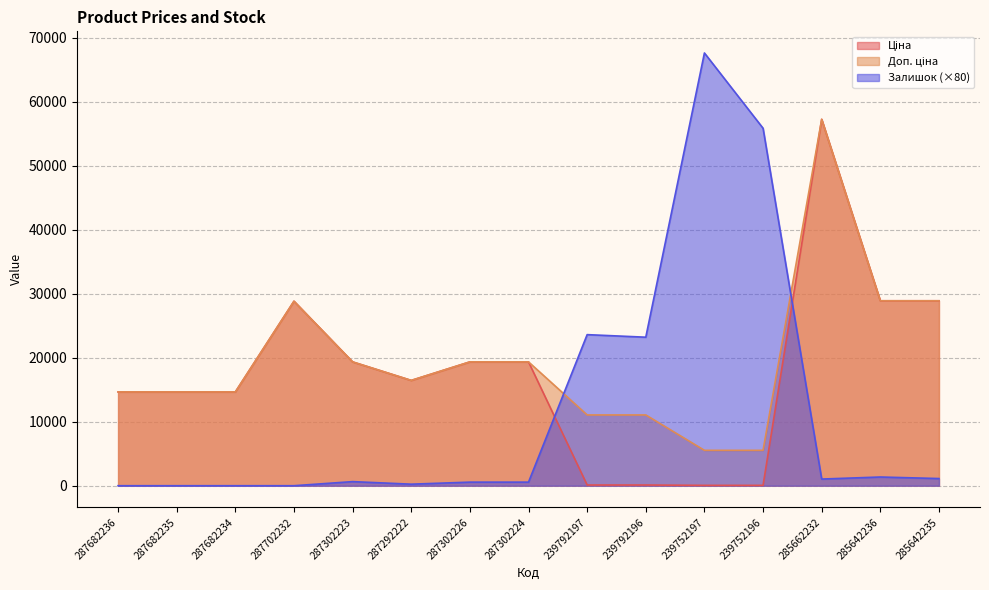

Which series ends up on top after the final intersection of Залишок and Ціна?

Ціна